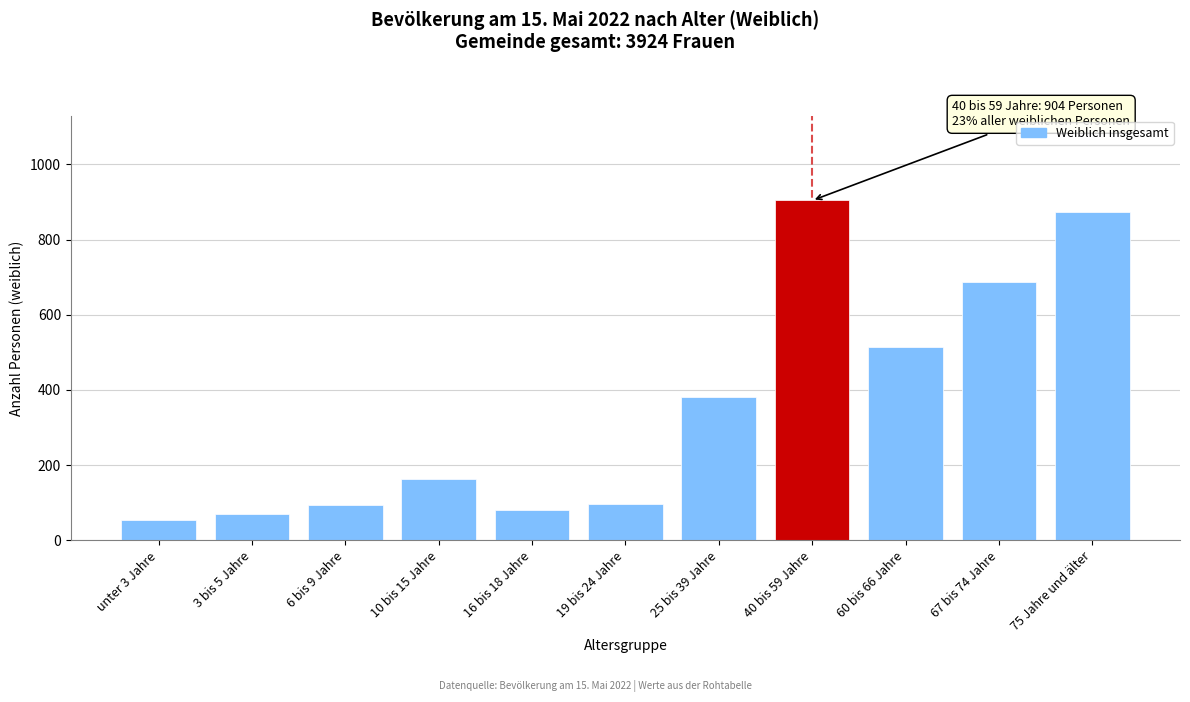

What is the sum of all values?

3918